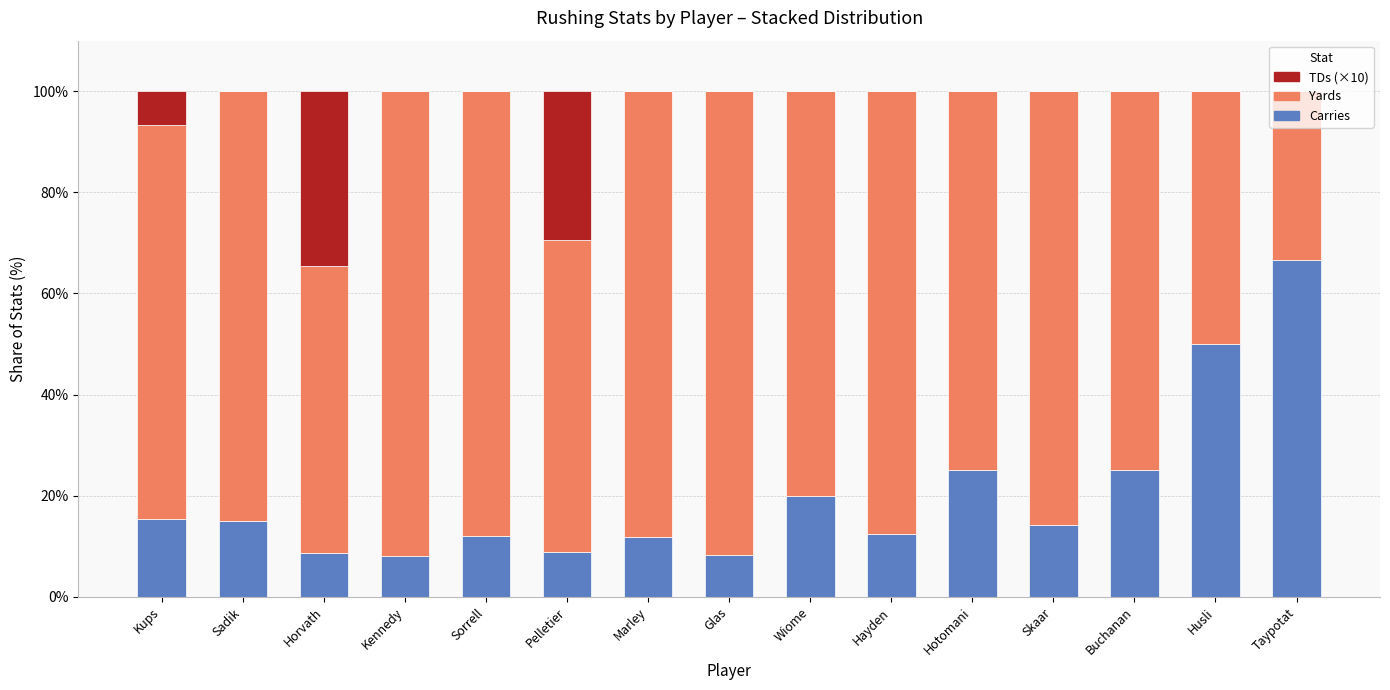

What is the sum of the Carries values at Hayden and Sorrell?

24.5